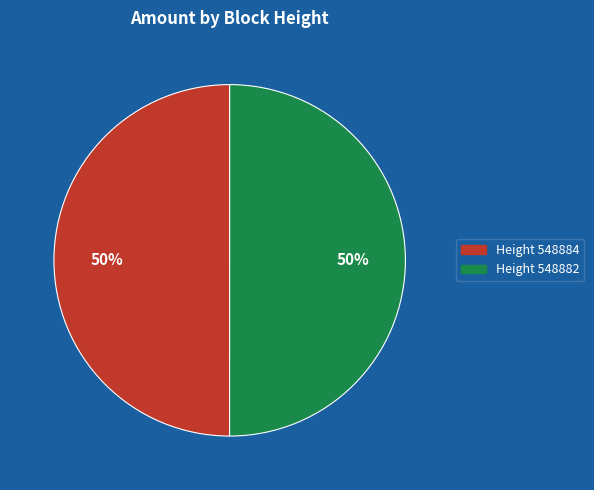

To the nearest percent, what is the average slice percentage?

50%